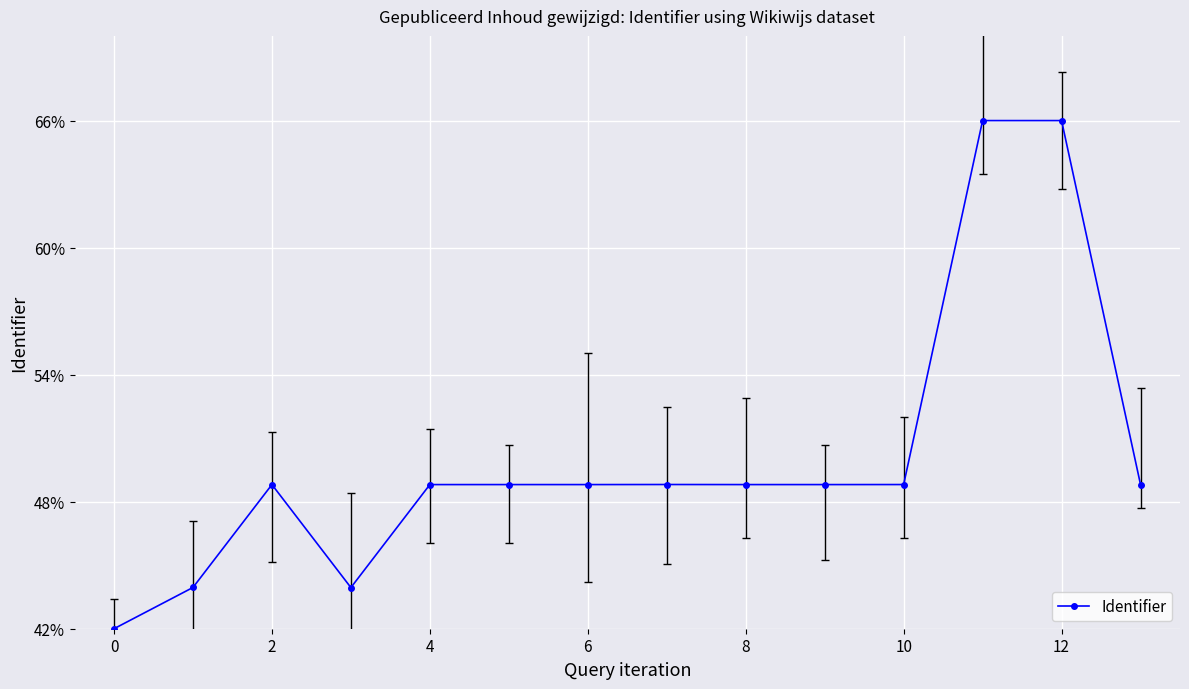

How many values are between 0 and 1?

14